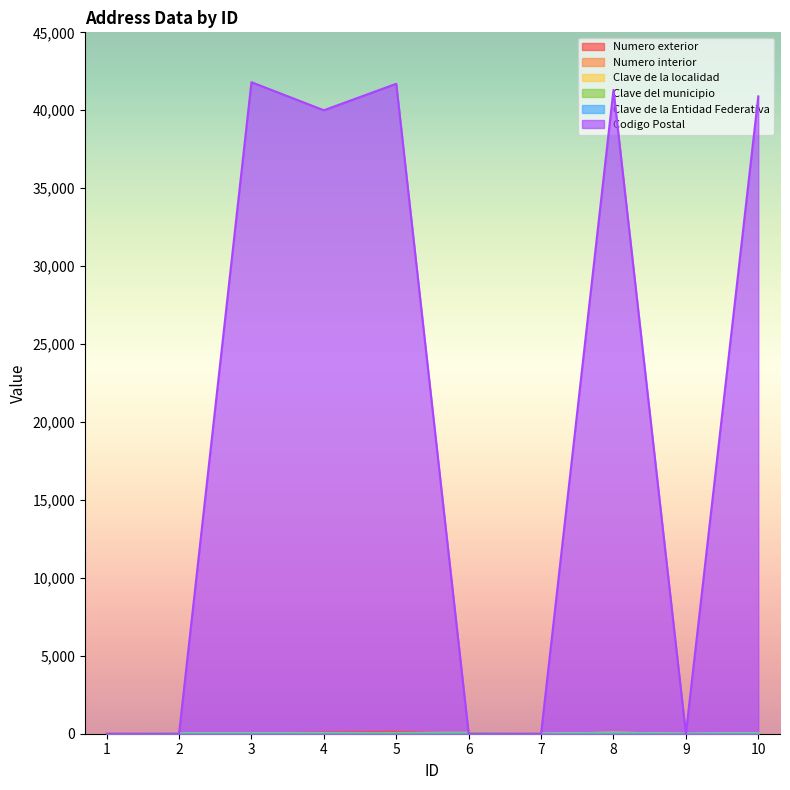

True or false: Clave del municipio and Clave de la localidad intersect in this chart.

False